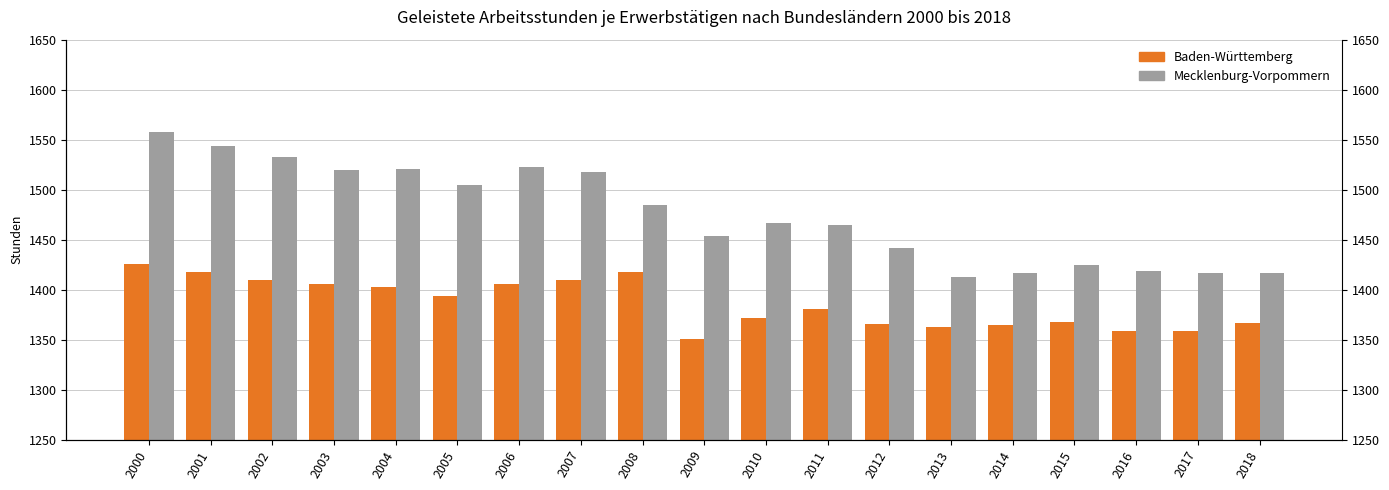

What is the spread (max minus min) of values at 2008?

67